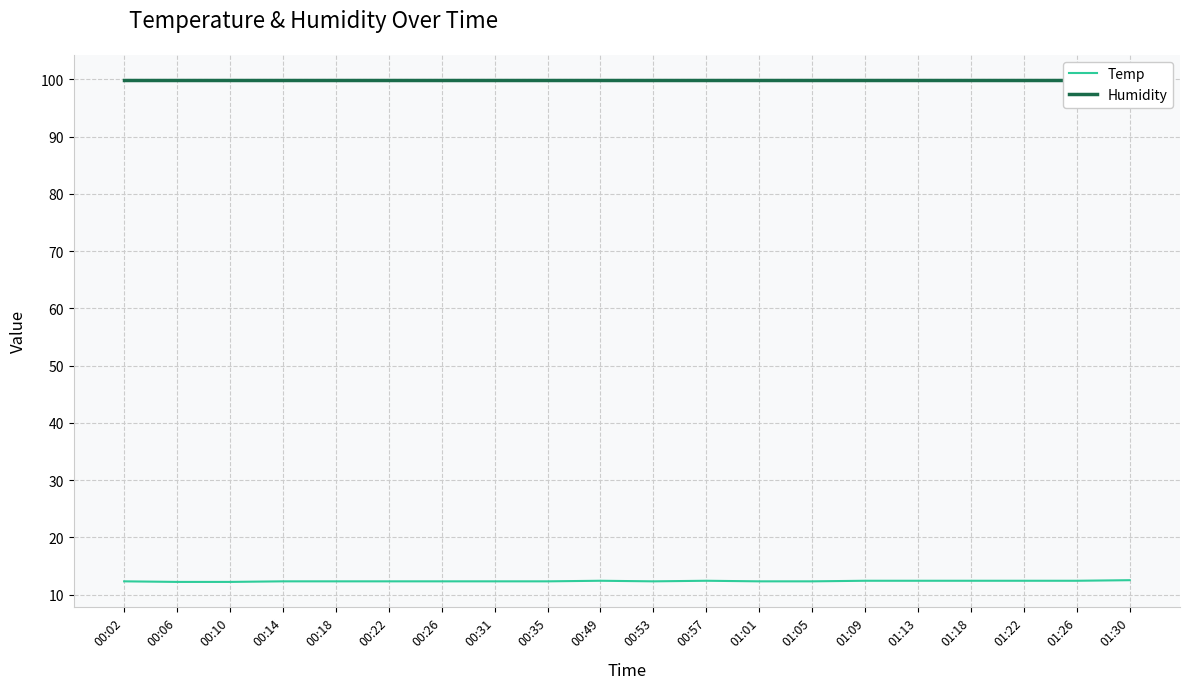

At which category does the chart reach its minimum across all series?

00:06